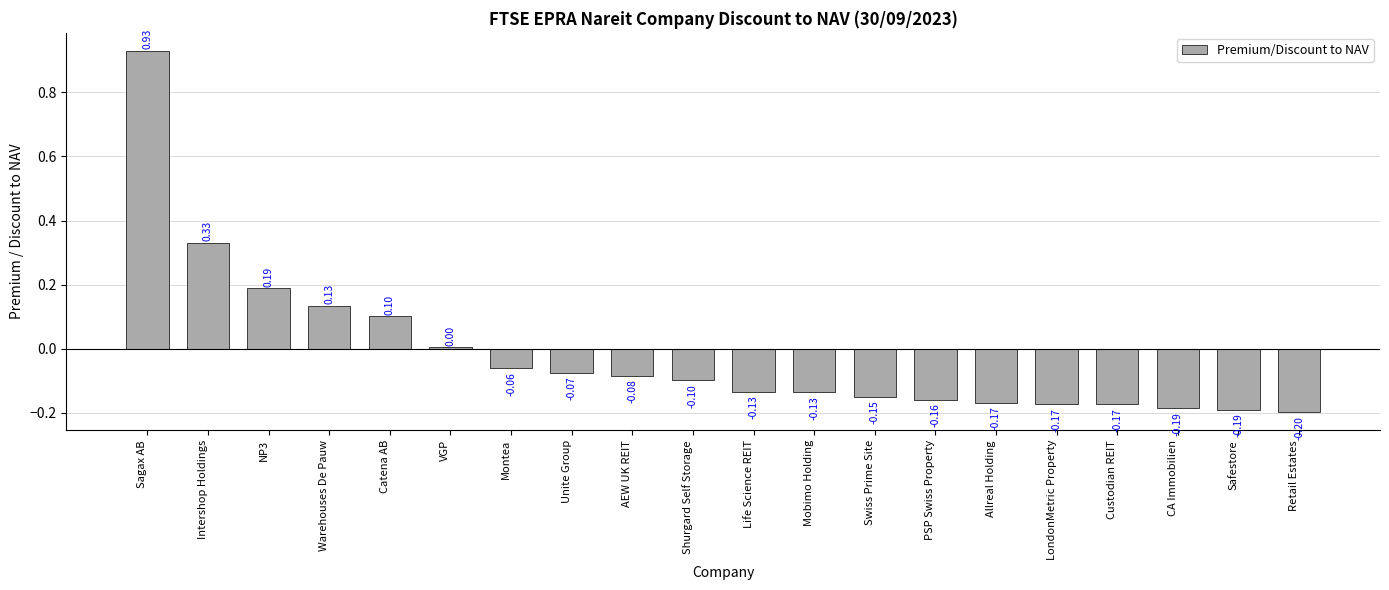

How many negative values are there?

14